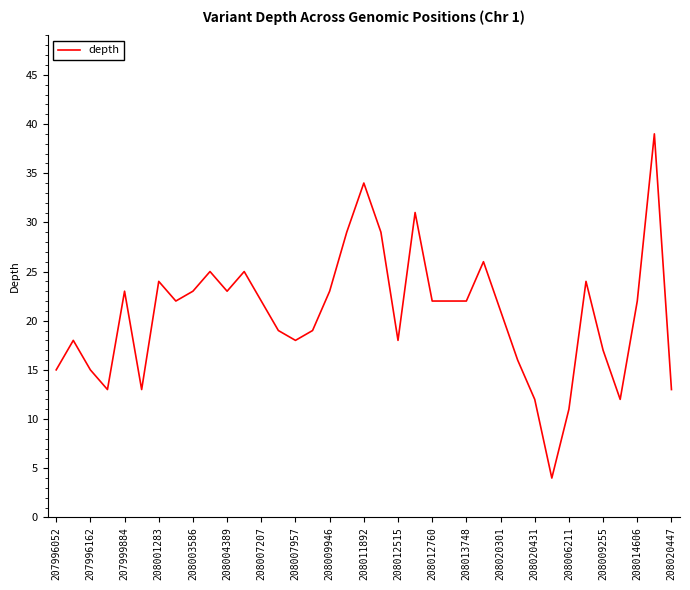

What is the maximum value shown in the chart?

39